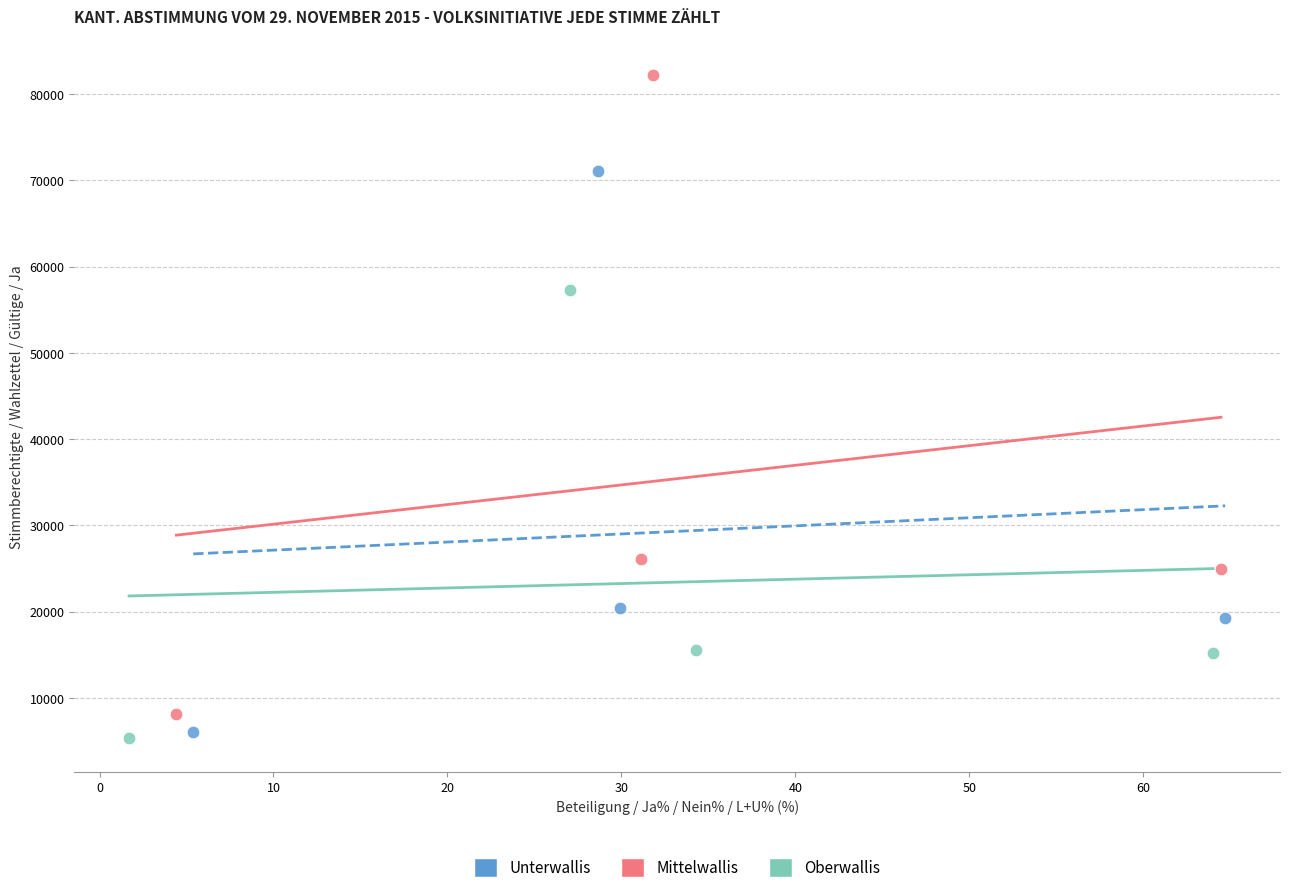

Which series reaches the maximum Y coordinate?

Mittelwallis